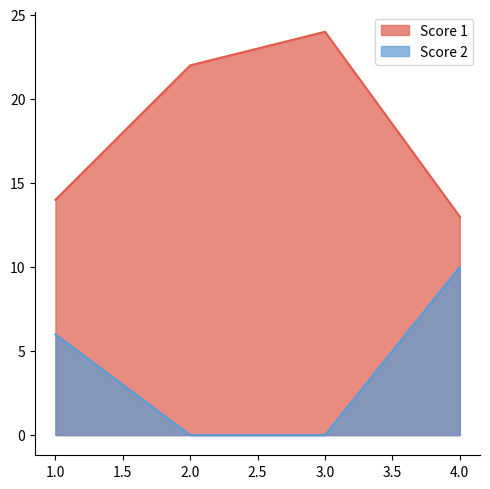

True or false: Score 2 and Score 1 intersect in this chart.

False